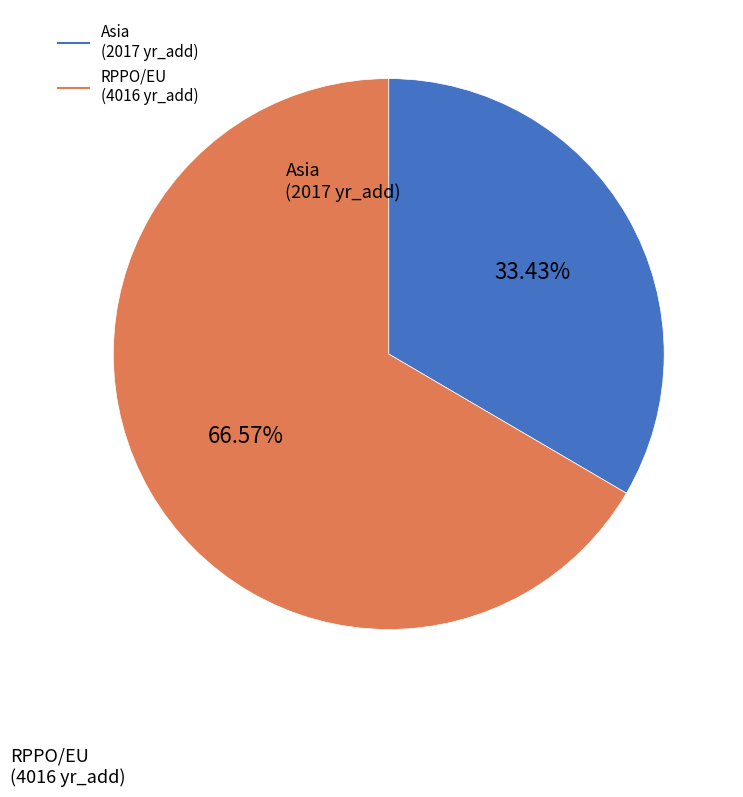

Is there a majority slice in this chart?

Yes